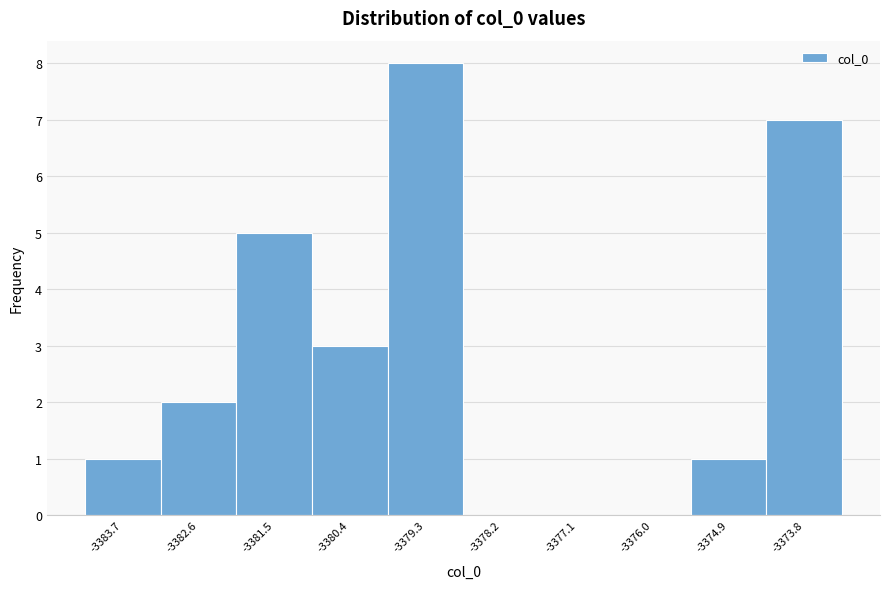

Reading left to right, what are all the values shown in this chart?

-3383.7=1	-3382.6=2	-3381.5=5	-3380.4=3	-3379.3=8	-3378.2=0	-3377.1=0	-3376.0=0	-3374.9=1	-3373.8=7